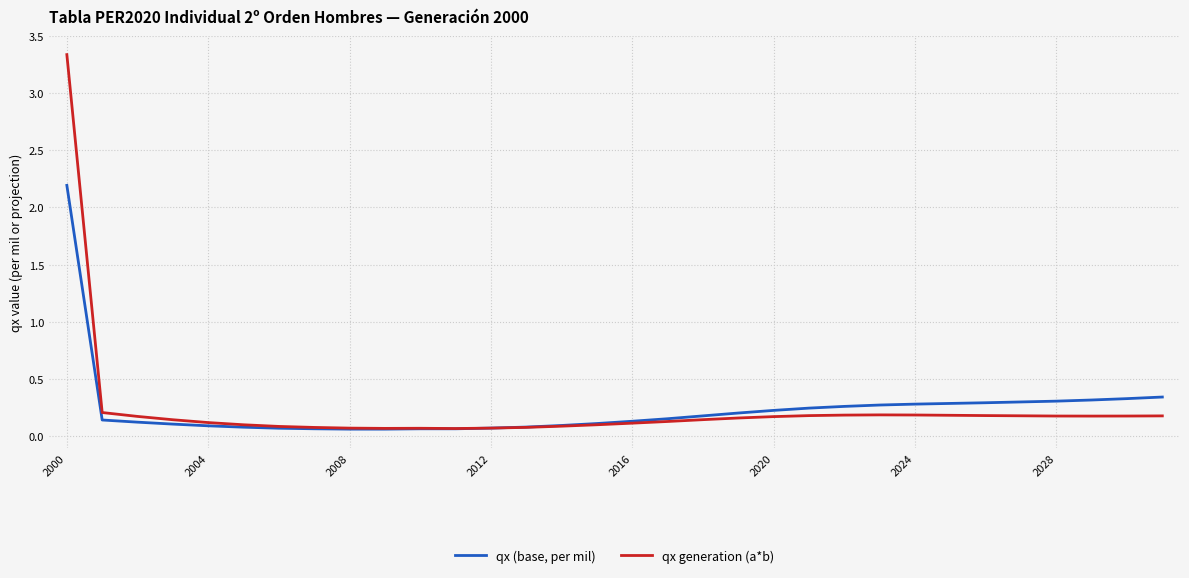

Rank the series by their average value, from lowest to highest.

qx generation (a*b), qx (base, per mil)